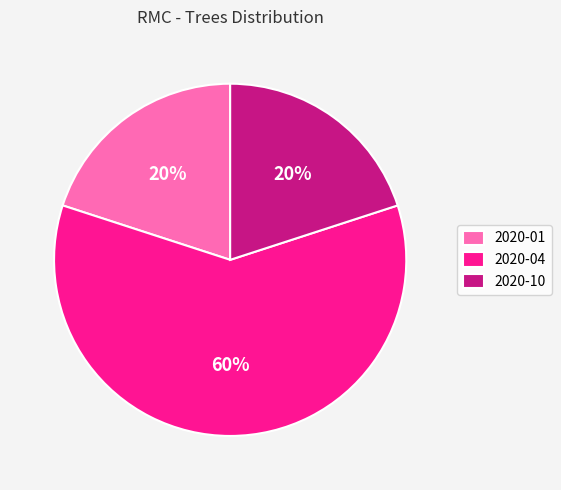

Which slice is the largest?

2020-04